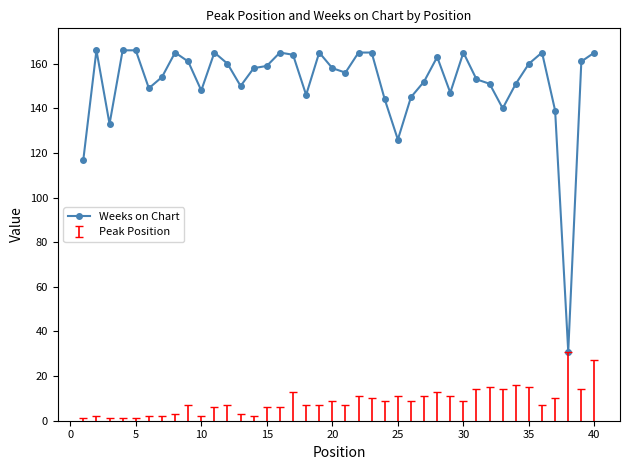

What is the value of the 10th point from the left?

148